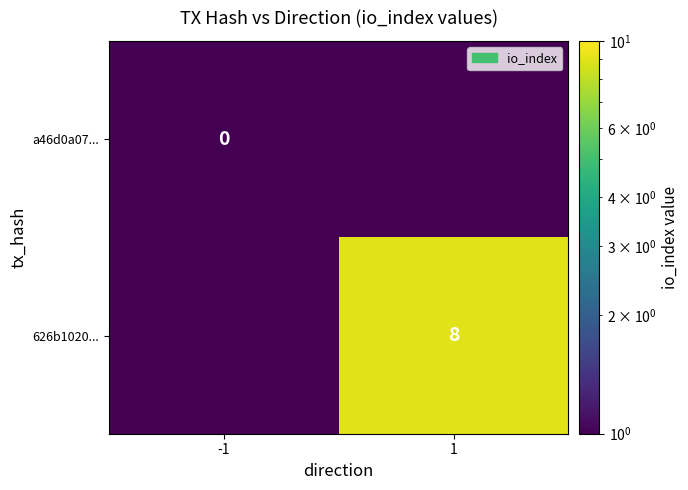

True or false: 626b1020... has a value of 8 at 1.

True